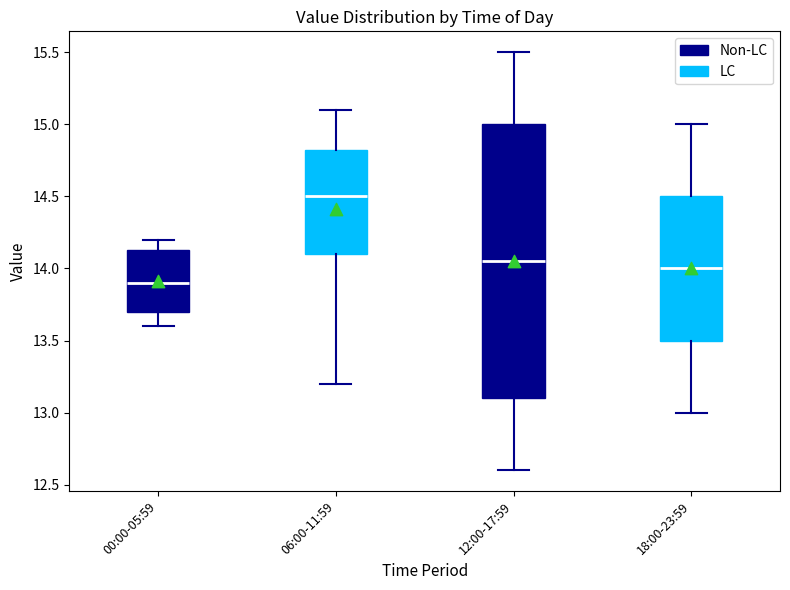

Which box's median line is the highest?

06:00-11:59